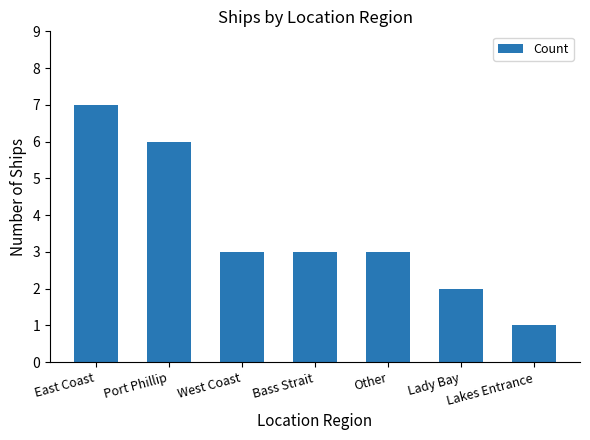

What is the label of the 2nd bar from the right?

Lady Bay